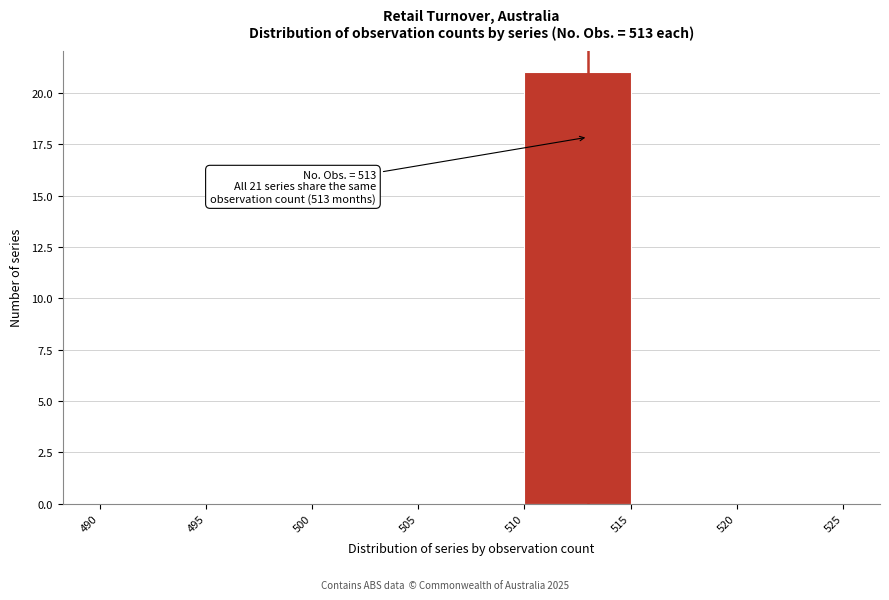

Which range on the x-axis has the tallest bar?

510 to 515